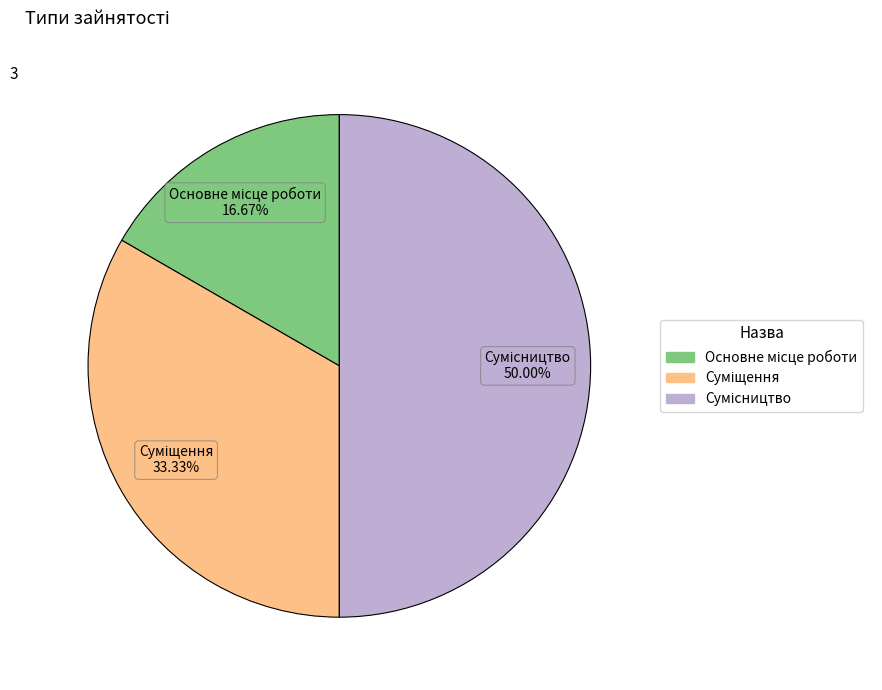

How many slices are in this pie chart?

3